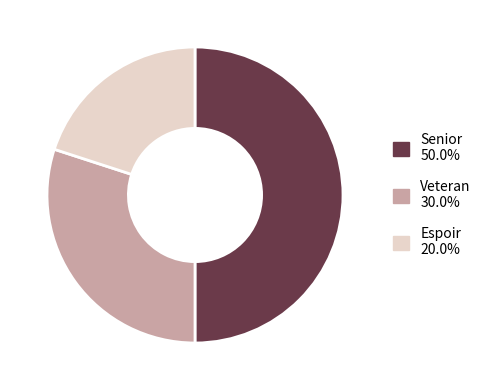

Is it true that Senior is 60% of the pie?

False